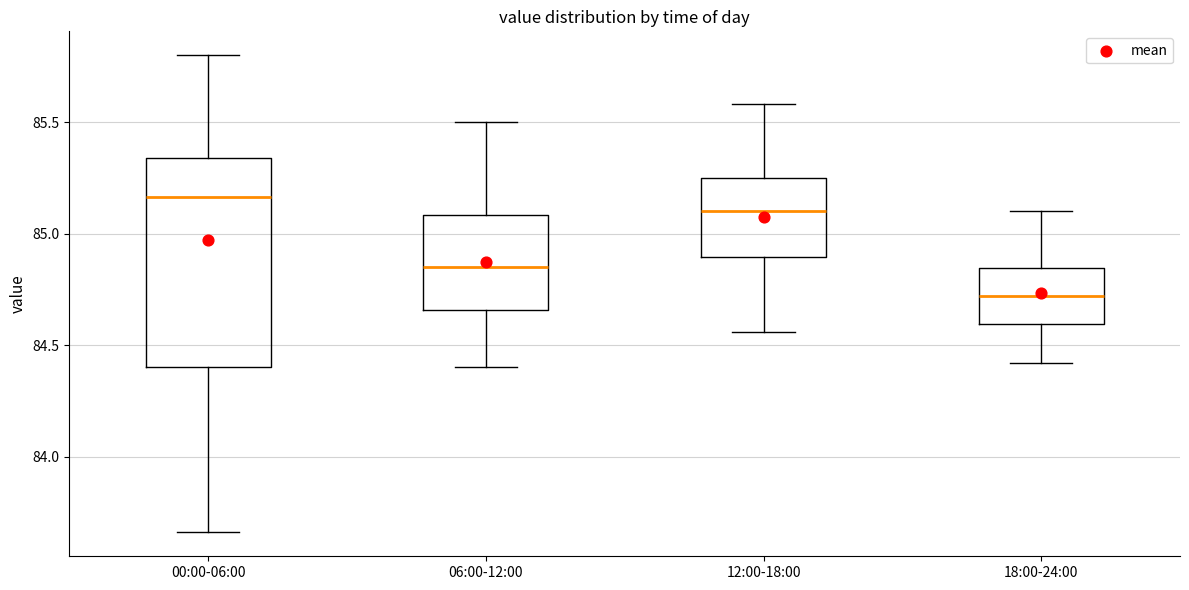

Reading left to right, read every box against the y-axis: the position of its median line, the range the box covers, and the ends of its whiskers. The values are not printed on the chart, so give them approximately, as read against the axis.

00:00-06:00: median 85.15, box 84.40 to 85.35, whiskers 83.65 to 85.80
06:00-12:00: median 84.85, box 84.65 to 85.10, whiskers 84.40 to 85.50
12:00-18:00: median 85.10, box 84.90 to 85.25, whiskers 84.55 to 85.60
18:00-24:00: median 84.70, box 84.60 to 84.85, whiskers 84.40 to 85.10